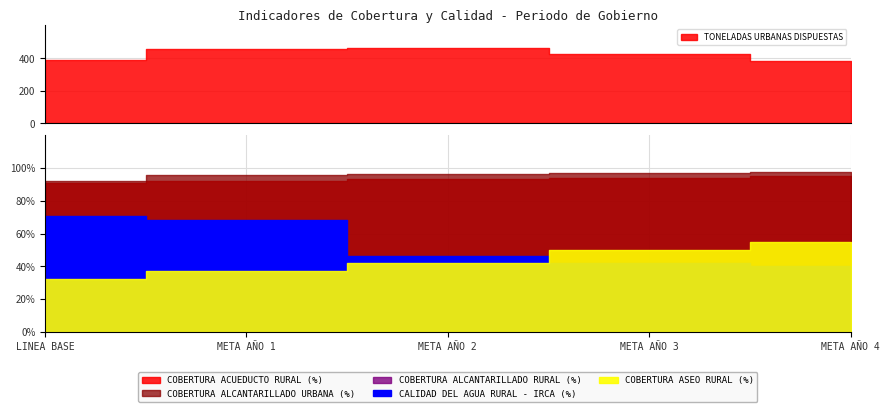

What are all the series names shown in the legend?

COBERTURA ACUEDUCTO RURAL (%), CALIDAD DEL AGUA RURAL - IRCA (%), COBERTURA ALCANTARILLADO URBANA (%), COBERTURA ALCANTARILLADO RURAL (%), COBERTURA ASEO RURAL (%), TONELADAS URBANAS DISPUESTAS